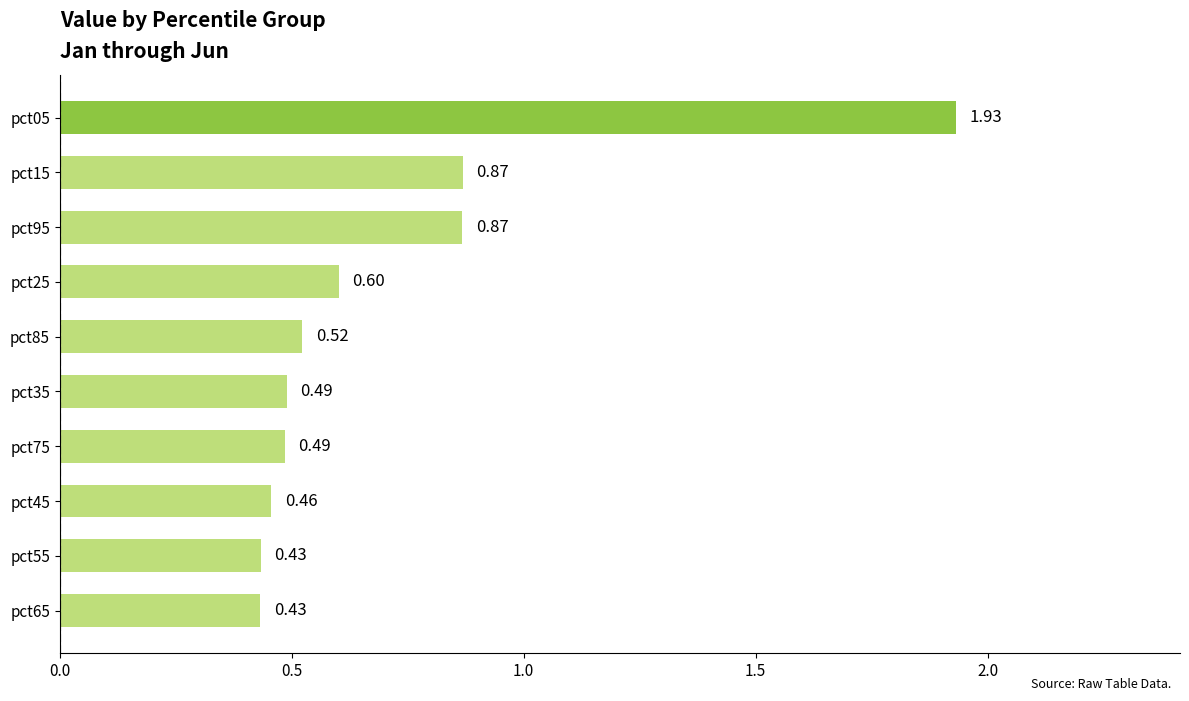

What is the change in value from pct65 to pct15?

+0.4